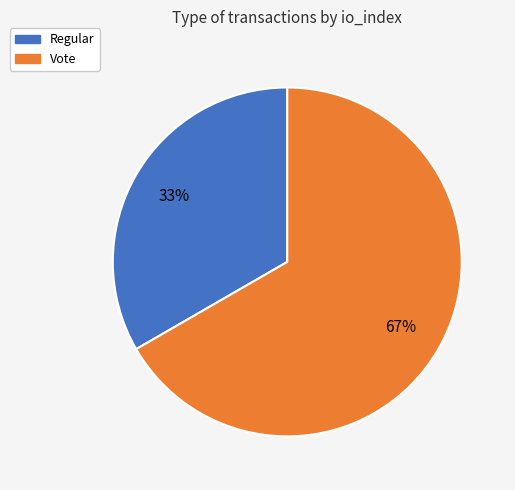

Which category has the smallest portion of the pie?

Regular